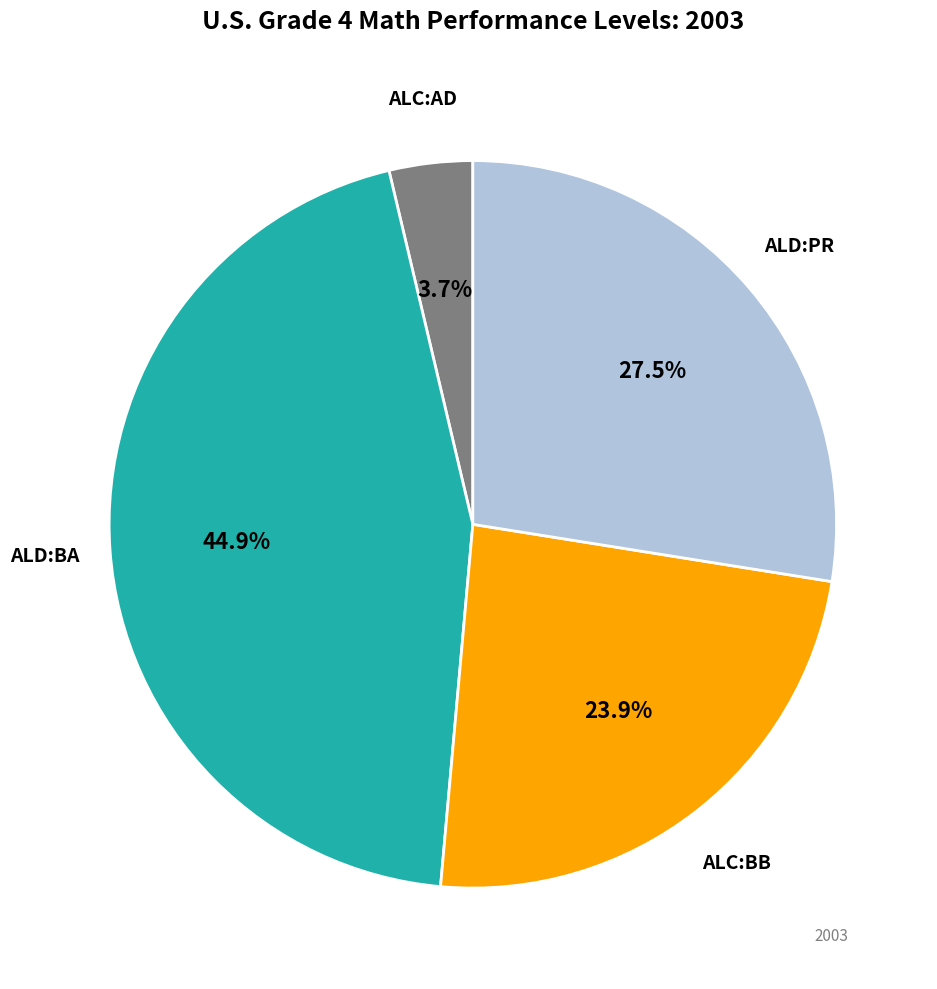

Is there a majority slice in this chart?

No